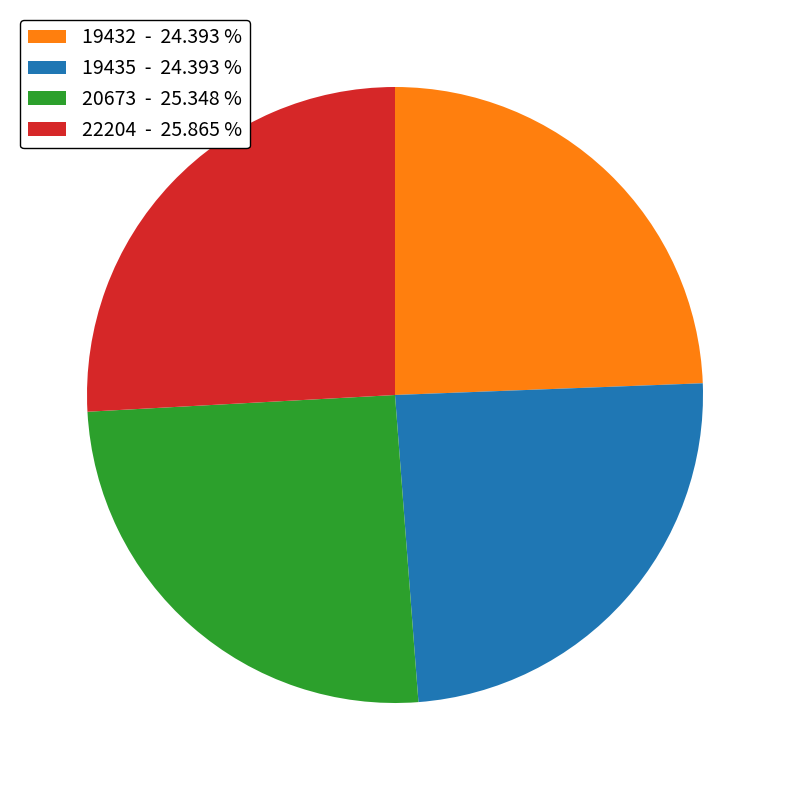

The 20673 slice represents 25% of the pie. True or false?

True